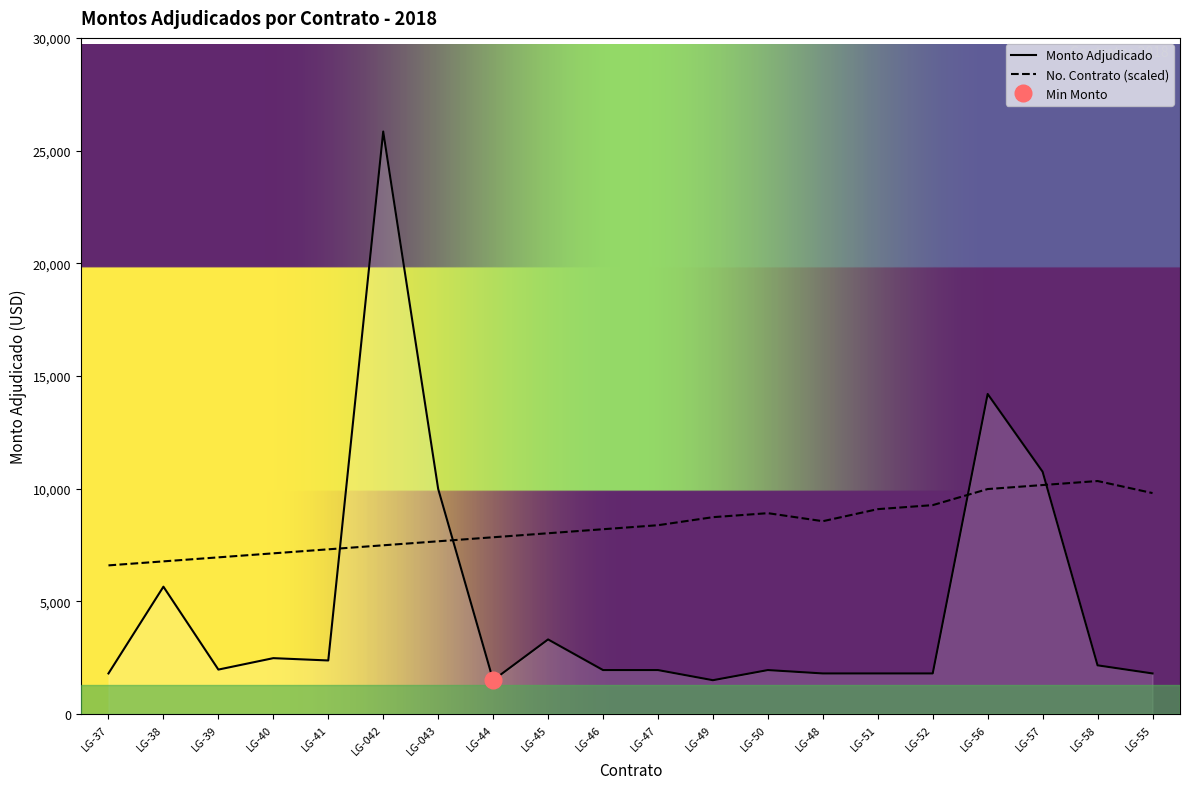

The Monto Adjudicado series shows 2896.0 at LG-46. True or false?

False